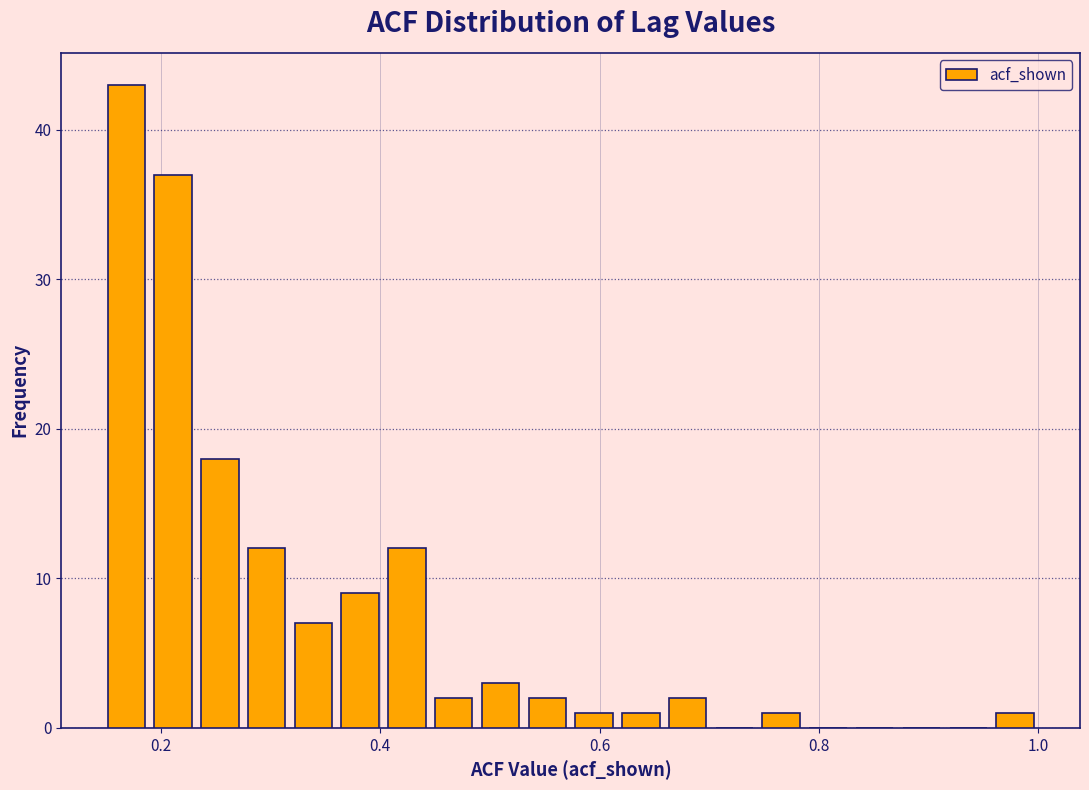

Around what value on the x-axis is the tallest bar? Give the approximate position of its centre, as read against the axis.

0.16